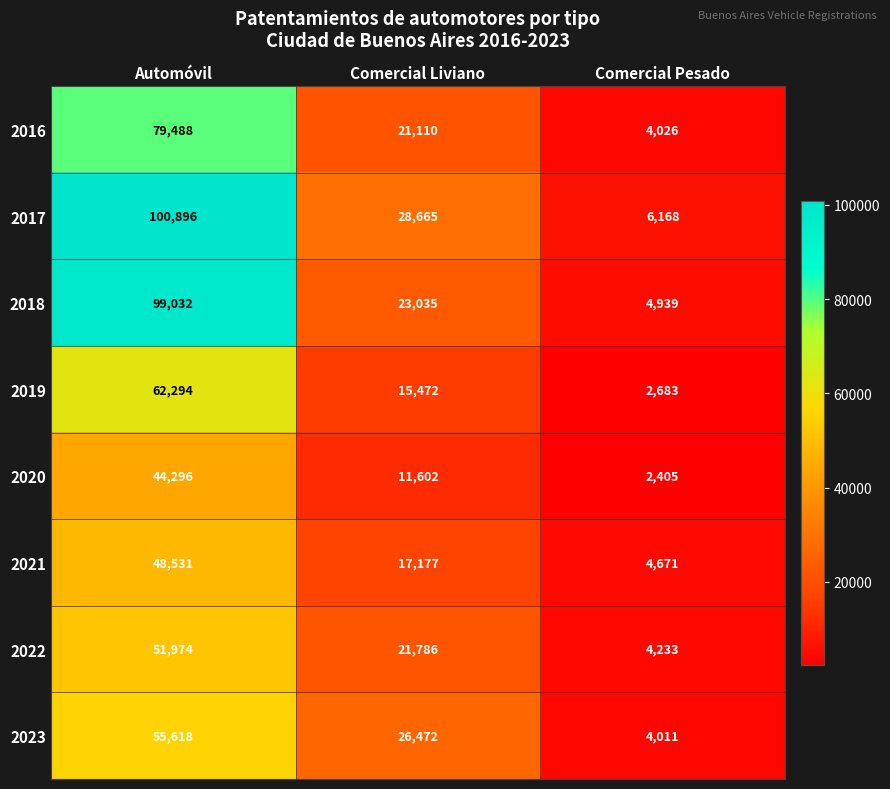

What is the maximum value for 2016?

79488